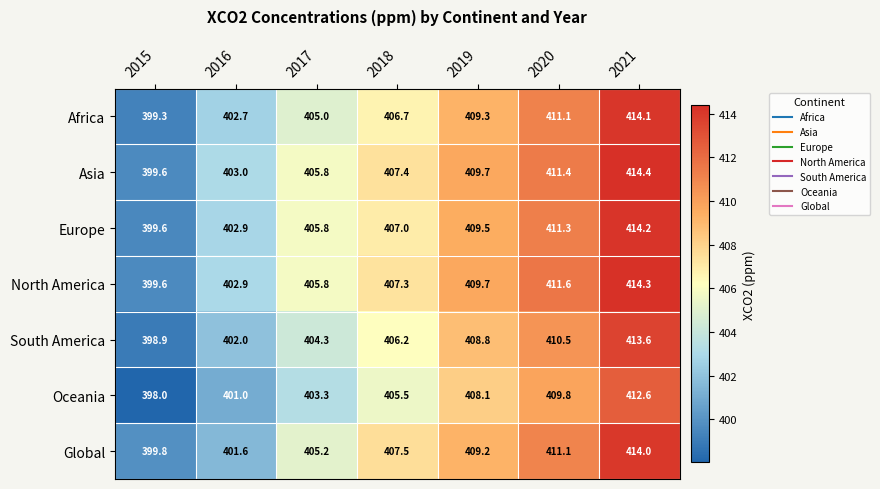

How many distinct data groups are displayed?

7